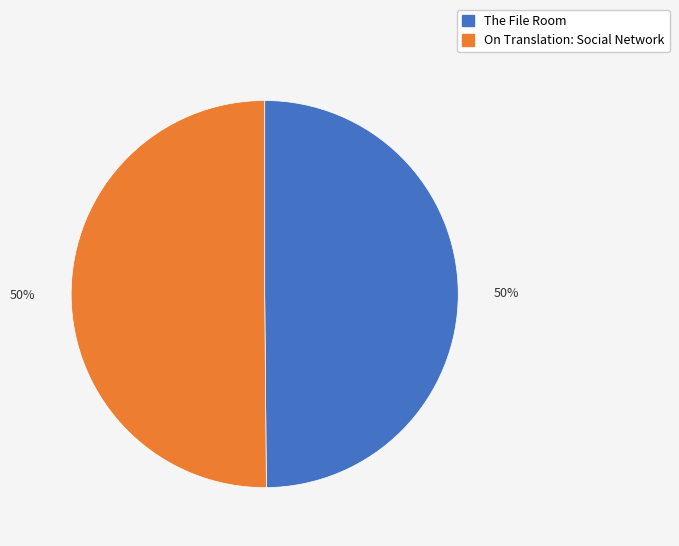

To the nearest percent, what percentage of the pie is On Translation: Social Network?

50%